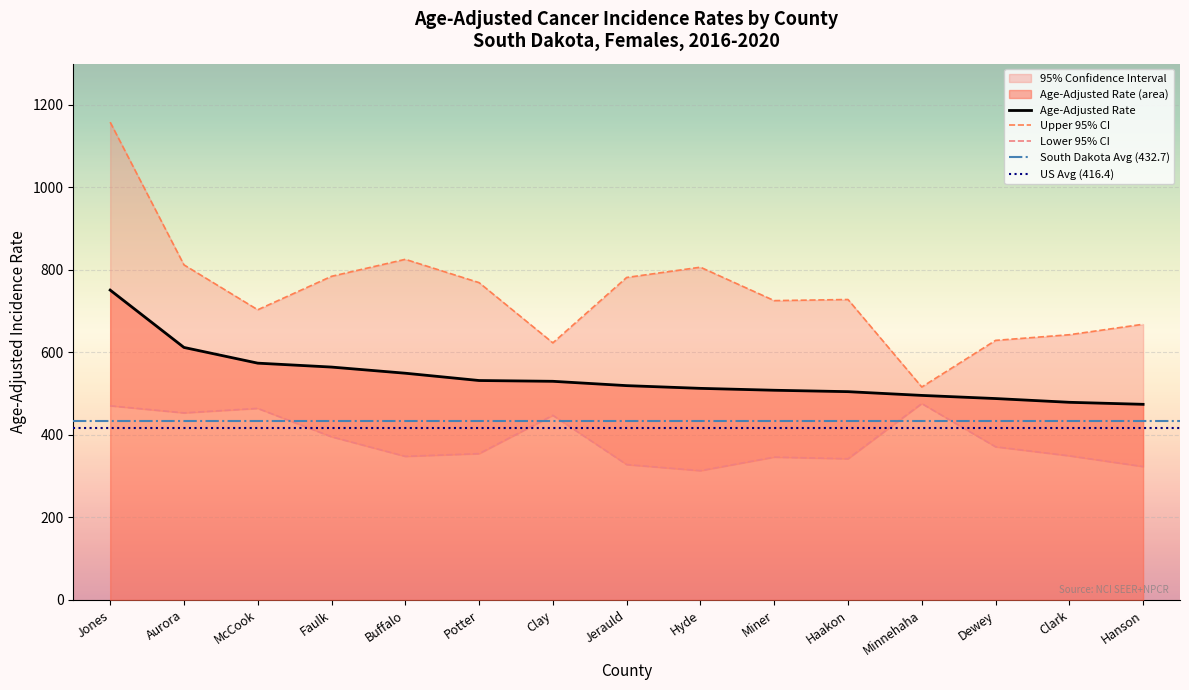

At which category is the sum across all series the highest?

Jones